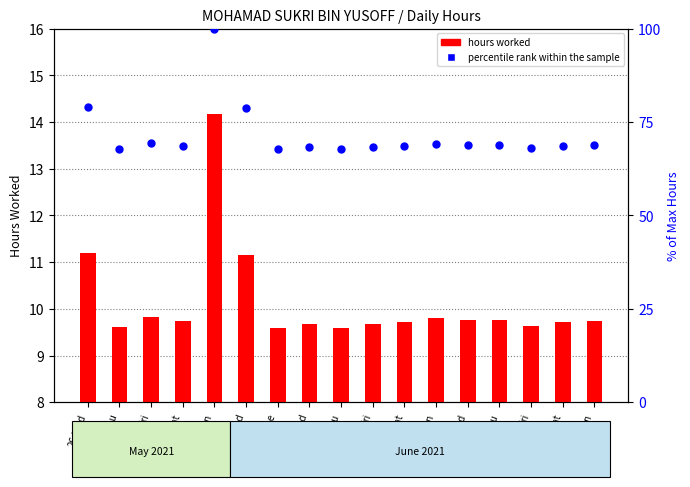

What is the total value across all series at 28-Fri?

79.2